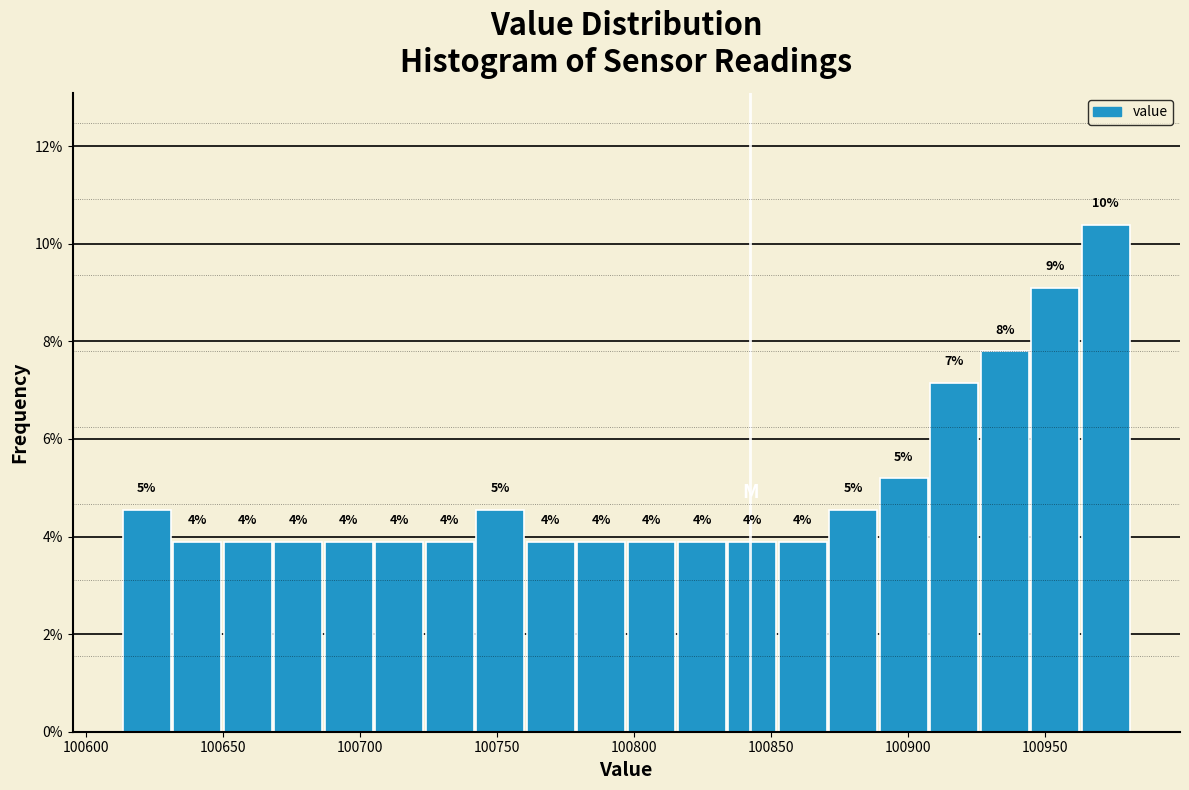

Around what value on the x-axis is the tallest bar? Give the approximate position of its centre, as read against the axis.

100970